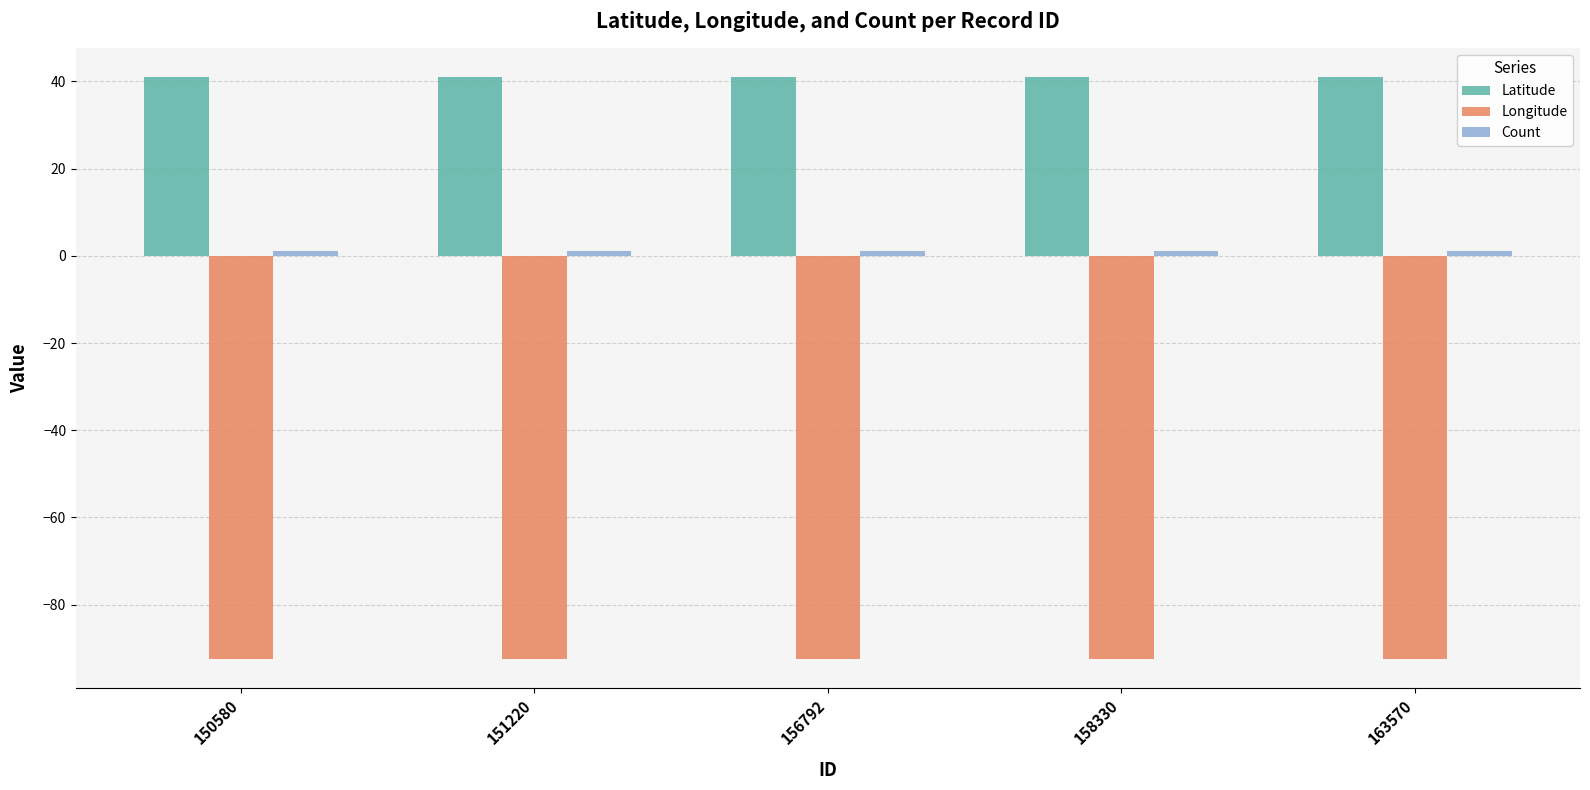

What is the greatest value displayed?

41.0